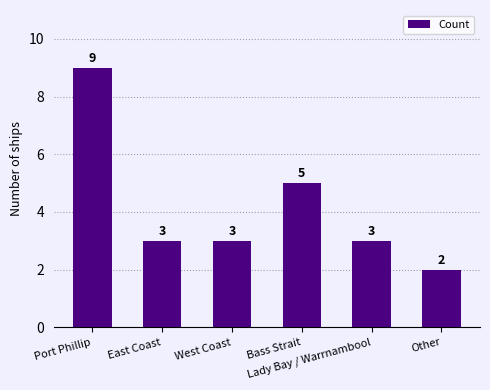

What is the difference between the maximum and second lowest values?

6